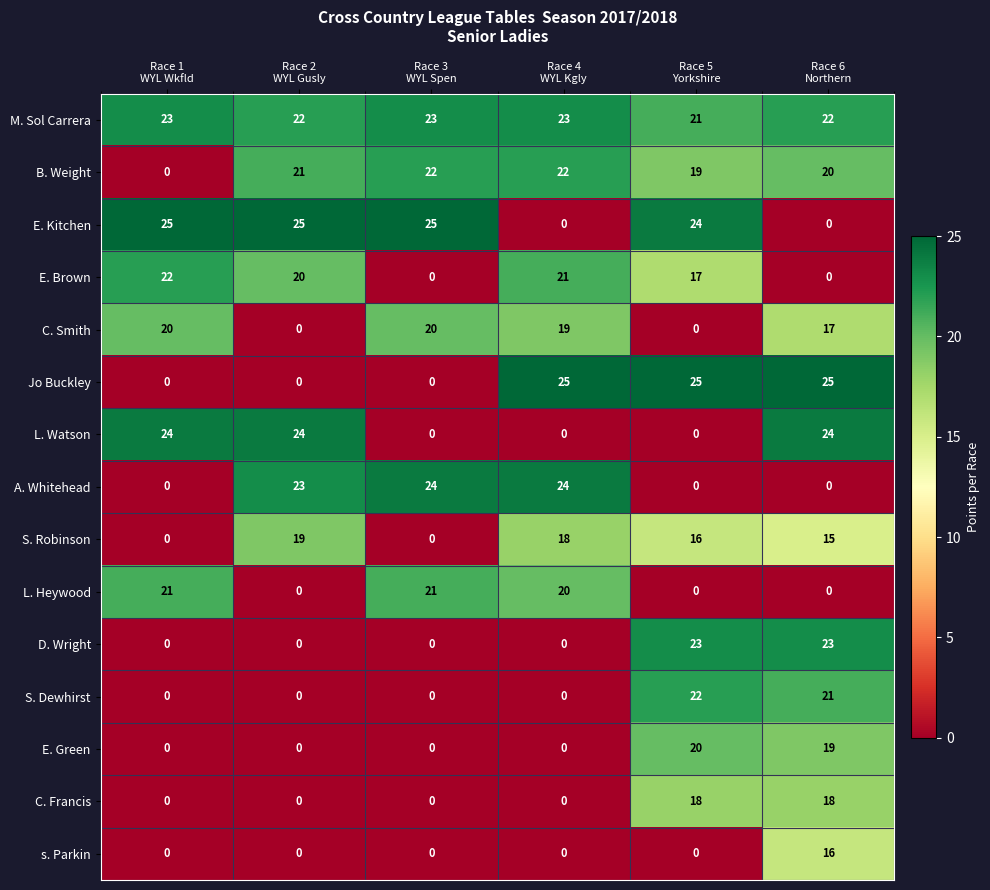

At how many categories does at least one series exceed 14?

6